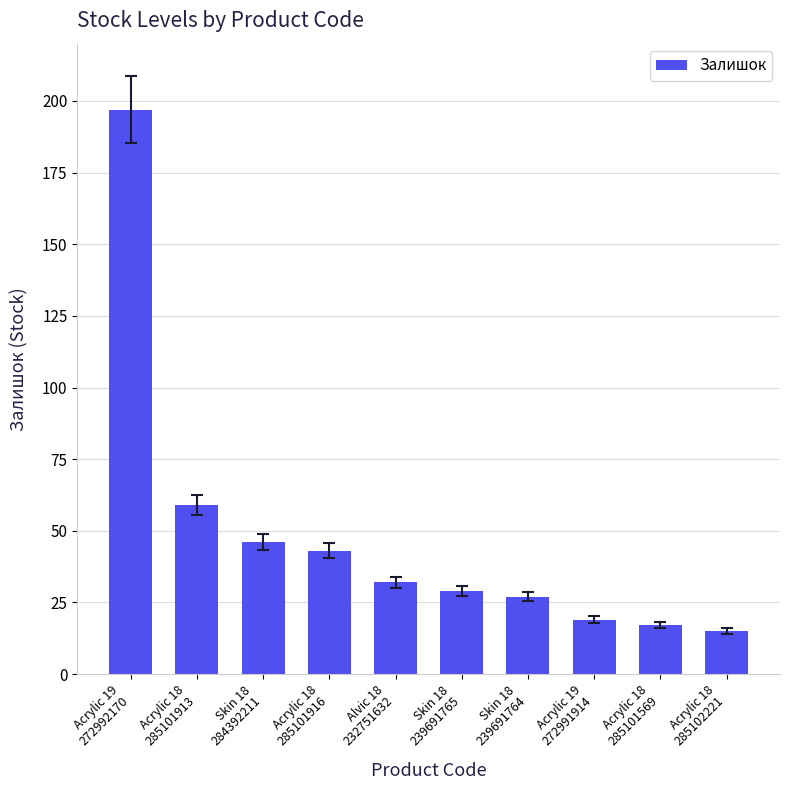

Where does the data first go above 32?

Acrylic 19
272992170